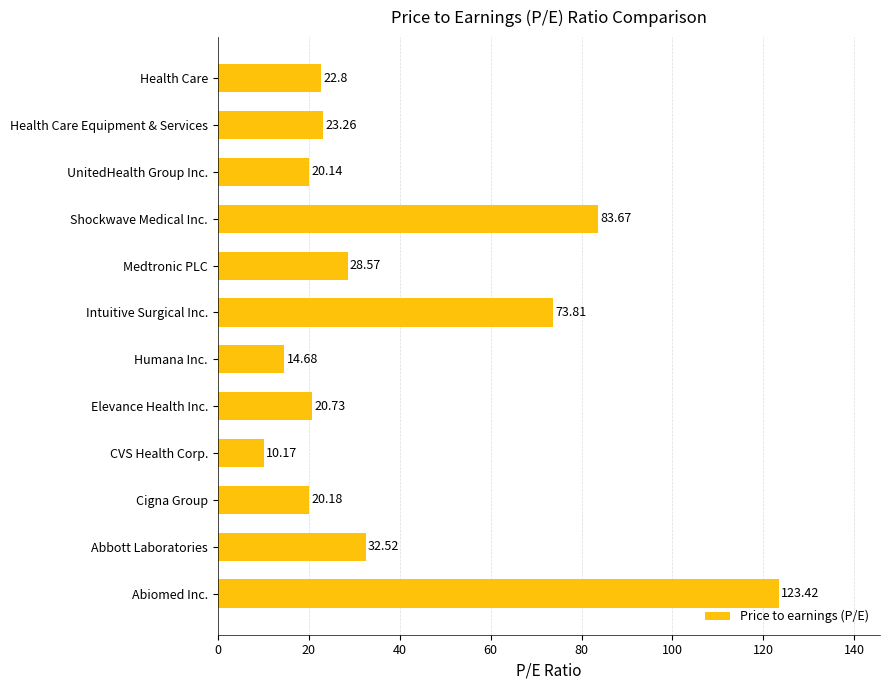

List the labels in order of value, smallest first.

CVS Health Corp., Humana Inc., UnitedHealth Group Inc., Cigna Group, Elevance Health Inc., Health Care, Health Care Equipment & Services, Medtronic PLC, Abbott Laboratories, Intuitive Surgical Inc., Shockwave Medical Inc., Abiomed Inc.